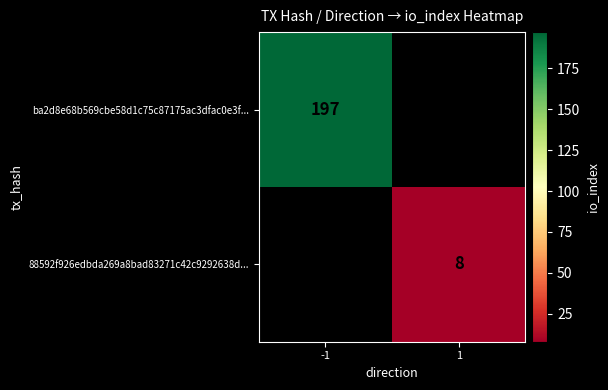

The value of 88592f926edbda269a8bad83271c42c9292638d... at 1 is 4. True or false?

False